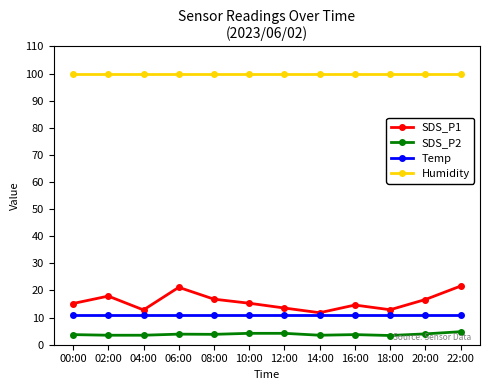

How many data points does each series have?

12